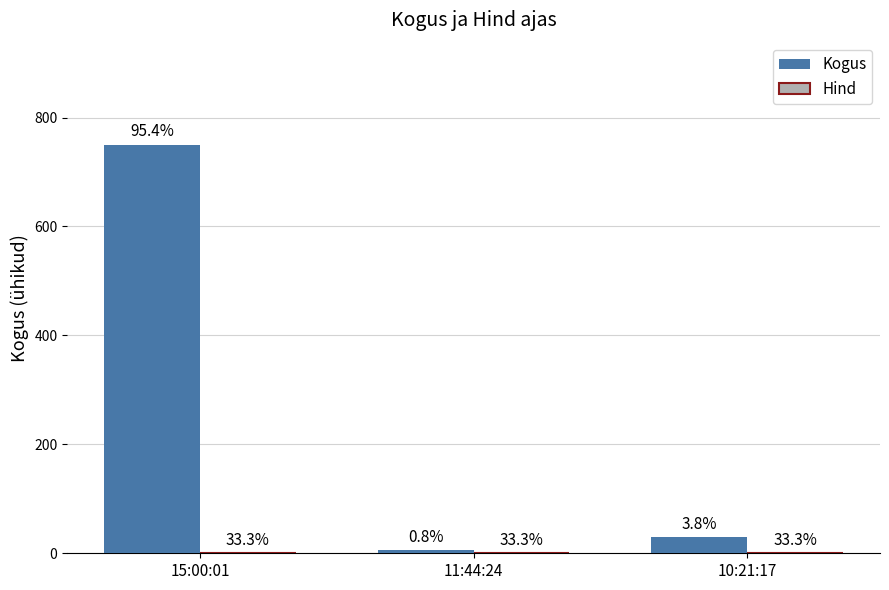

Is it true that Kogus equals 750.0 at 15:00:01?

True